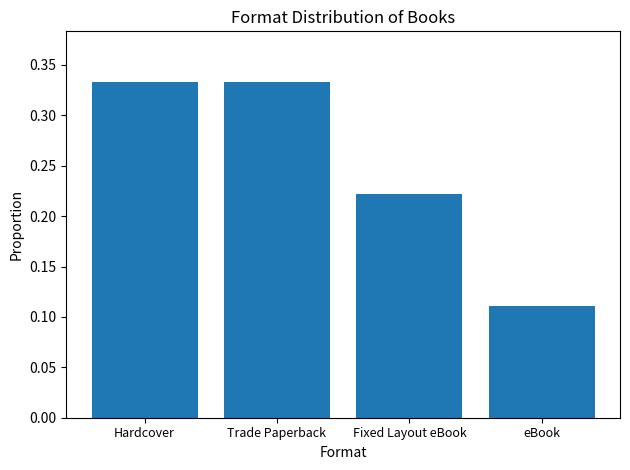

At which label is the value closest to 0?

eBook